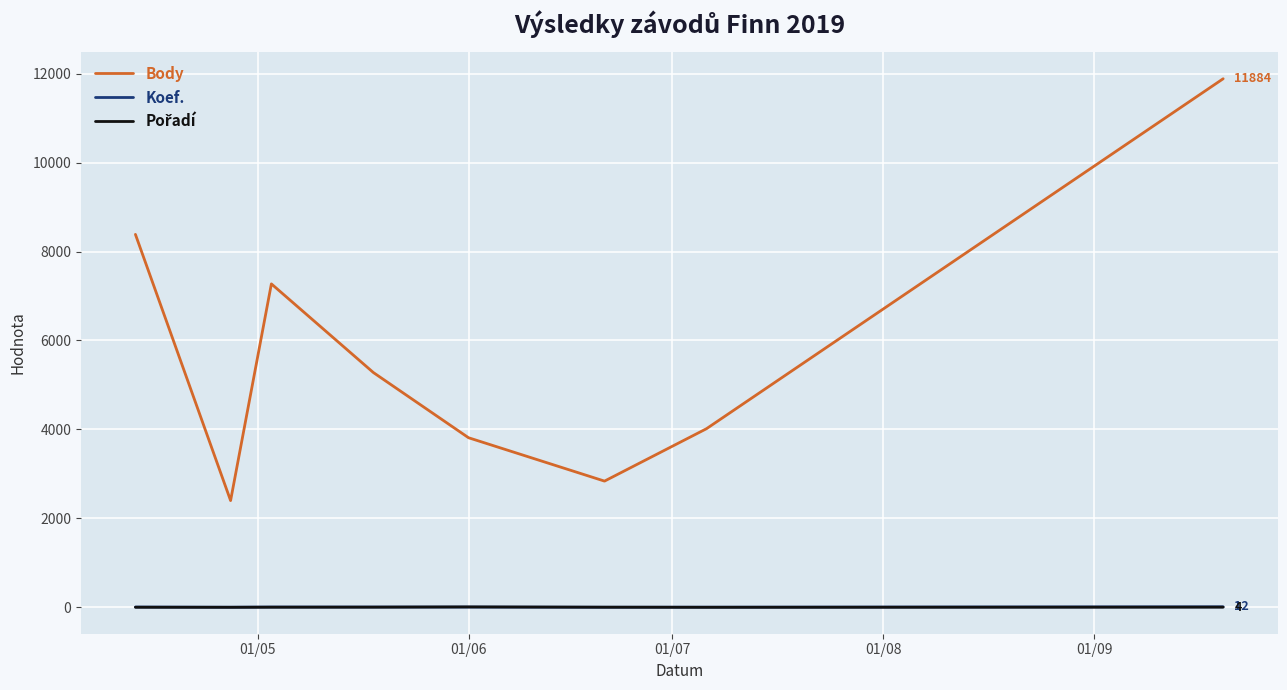

Which series has the largest total across all categories?

Body